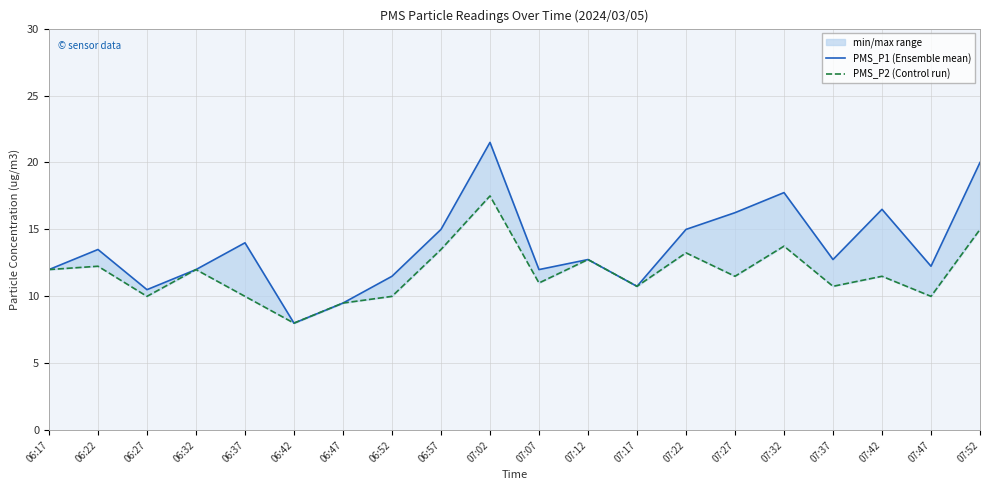

At which label does PMS_P1 (Ensemble mean) reach its peak?

07:02